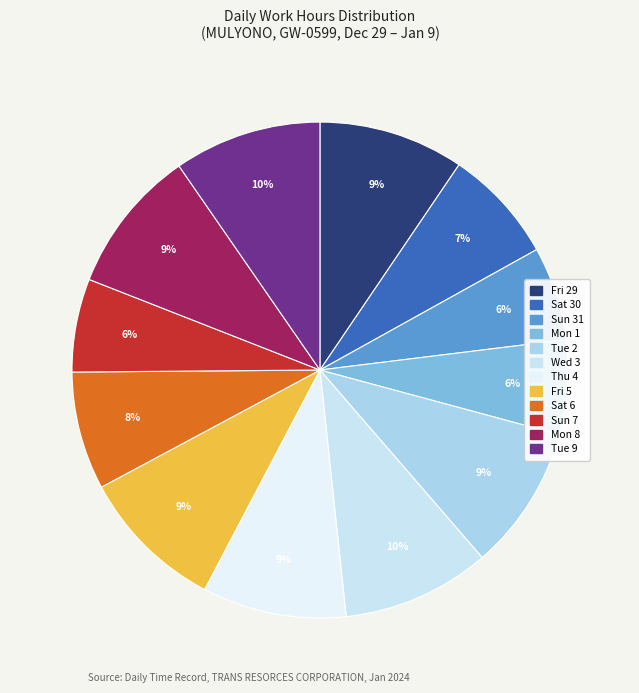

How many slices are in this pie chart?

12